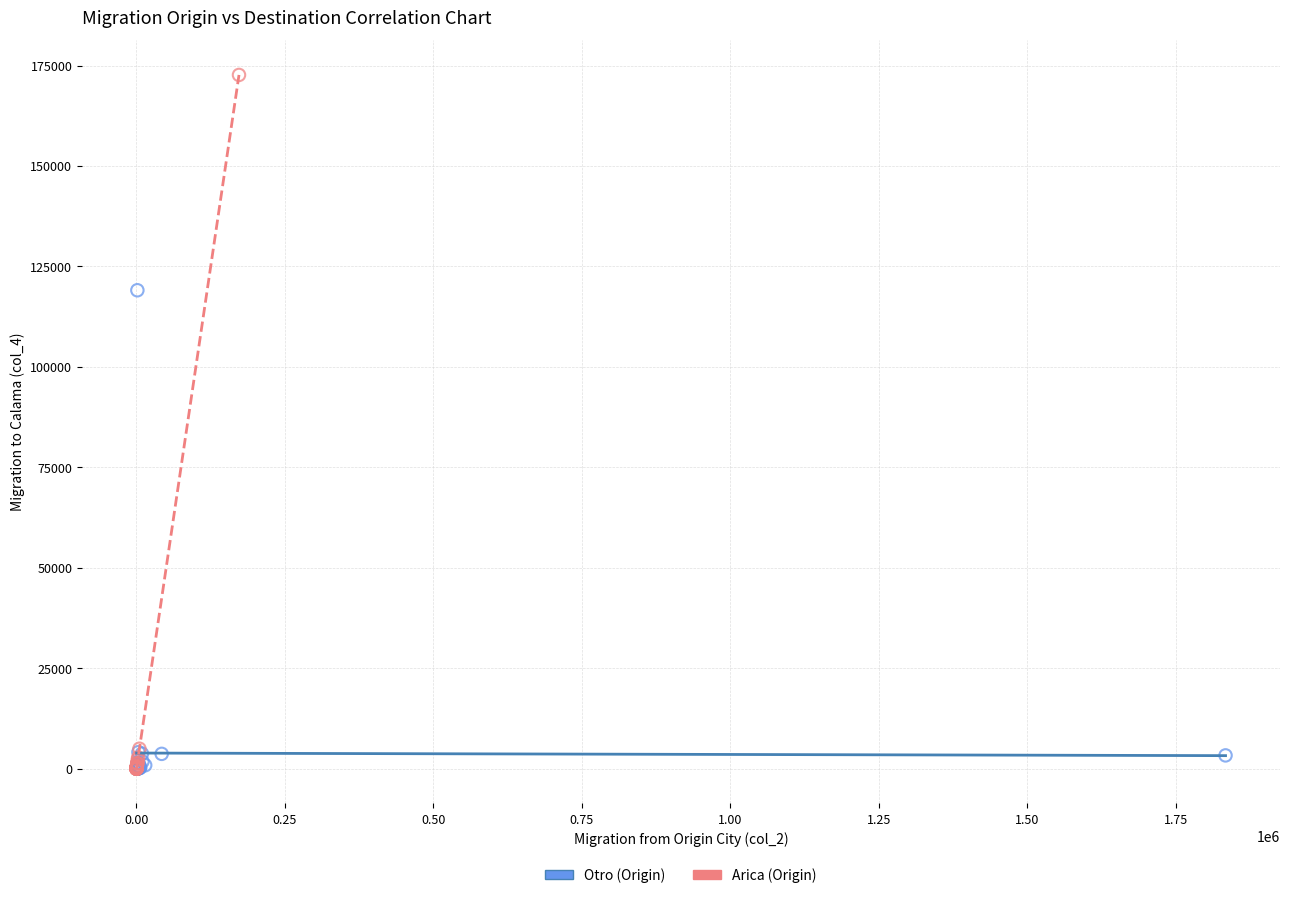

Which series has the widest spread of Y values?

Arica (Origin)